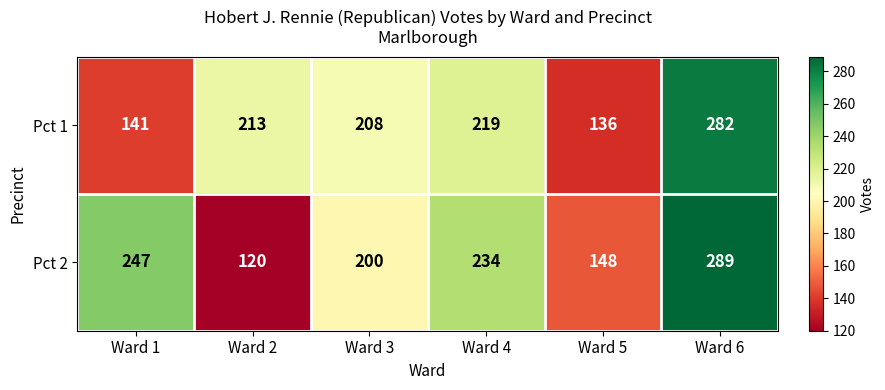

What is the highest value of the Pct 2 series?

289